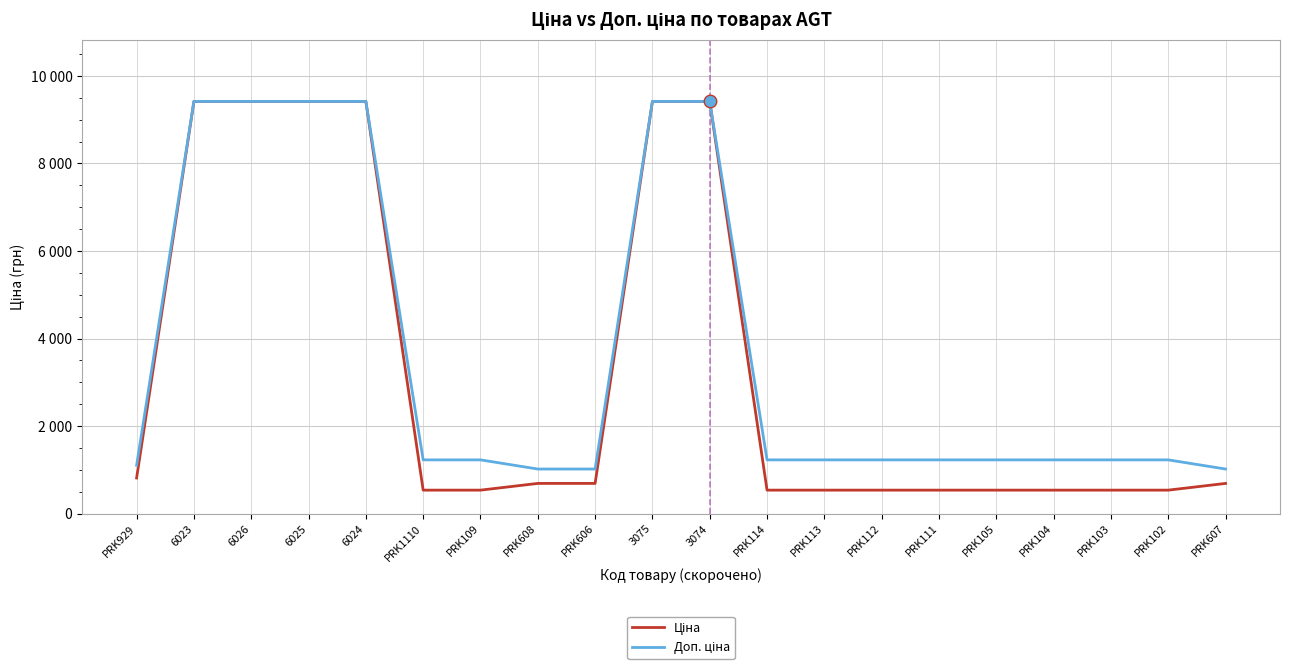

True or false: Доп. ціна and Ціна cross at least once.

False